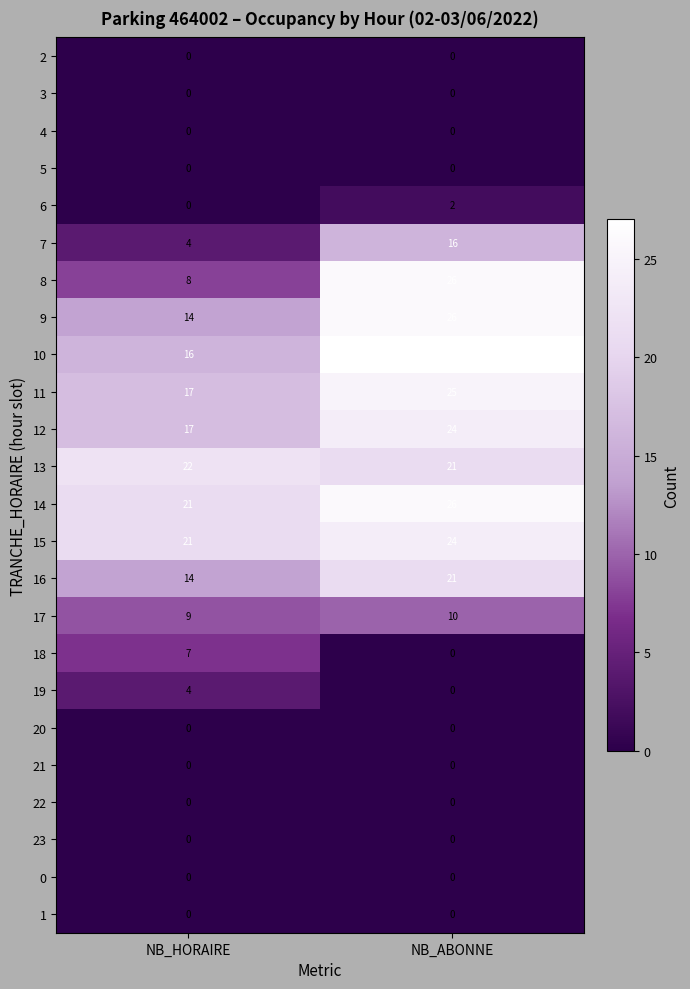

Which series has the largest range (max minus min)?

8